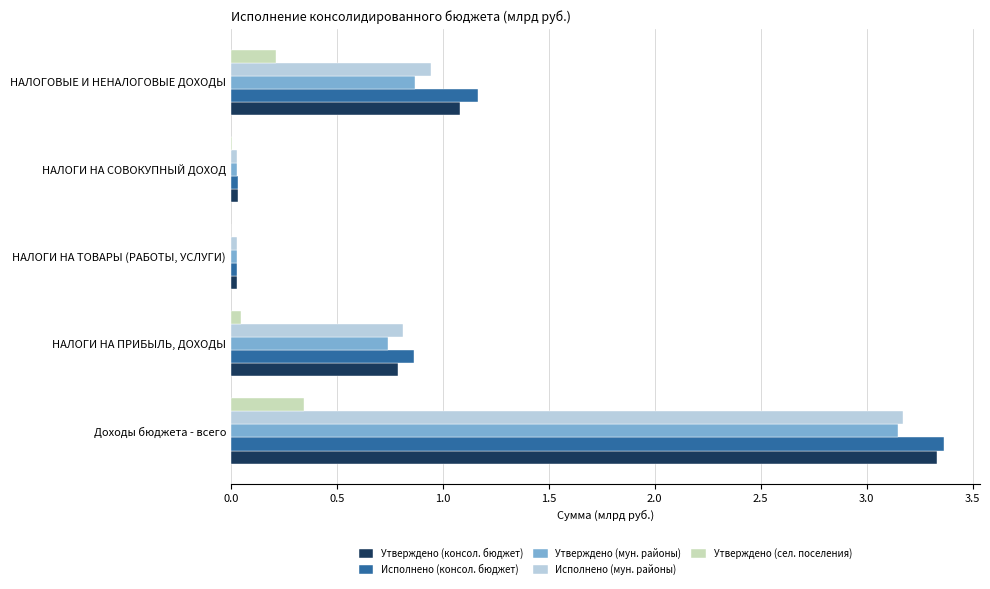

Which category has the highest value across all series?

Доходы бюджета - всего